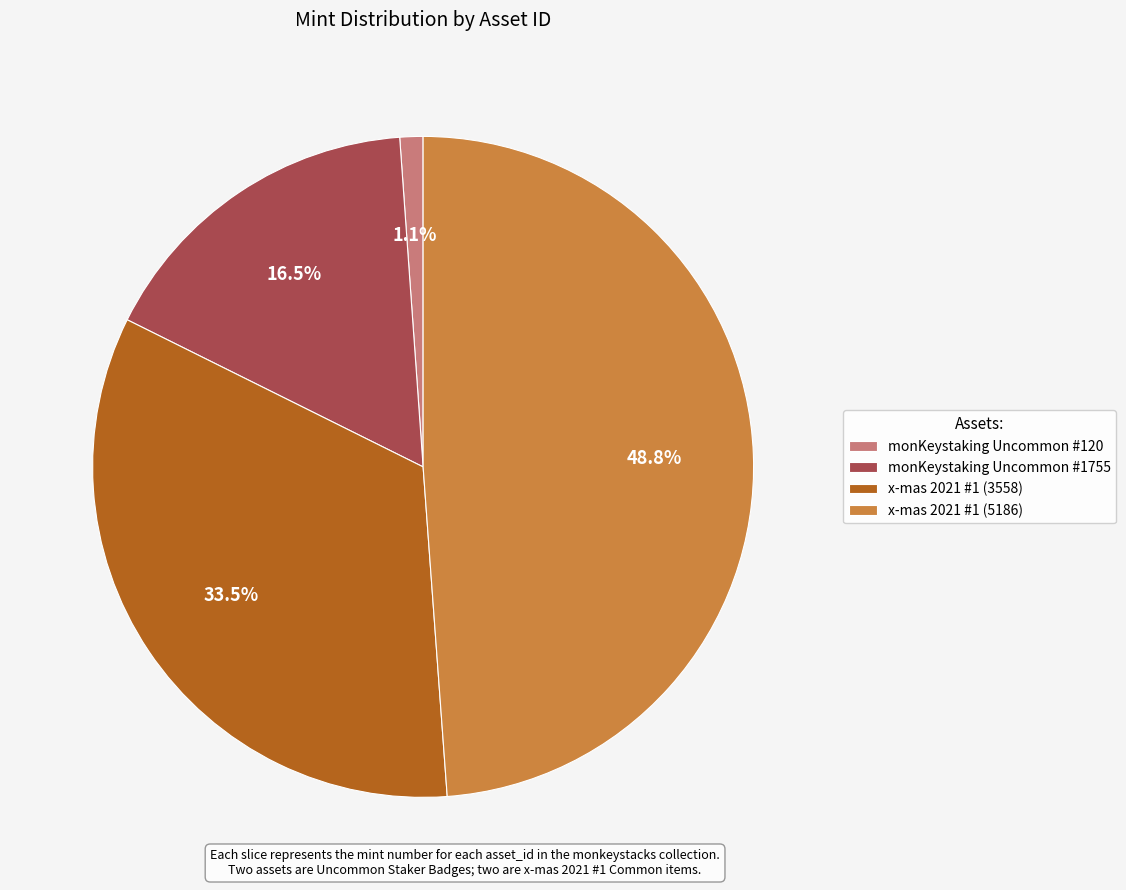

Is there any slice that represents more than half of the pie?

No